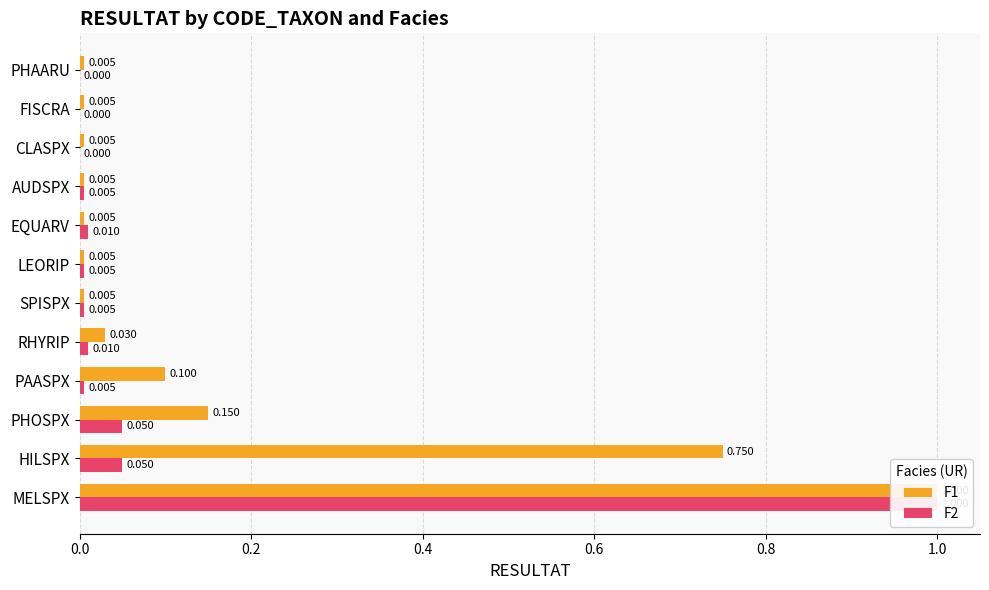

What position from the left is RHYRIP?

5